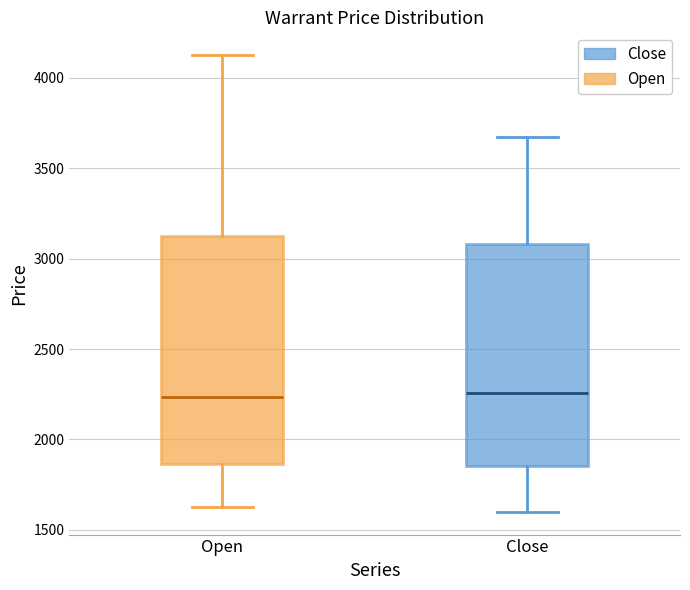

Reading left to right, transcribe this box plot: for each box, give where its median line is, the range the box spans, and where its two whiskers end, as read against the y-axis. The values are not printed on the chart, so give them approximately, as read against the axis.

Open: median 2250, box 1850 to 3100, whiskers 1650 to 4150
Close: median 2250, box 1850 to 3100, whiskers 1600 to 3700